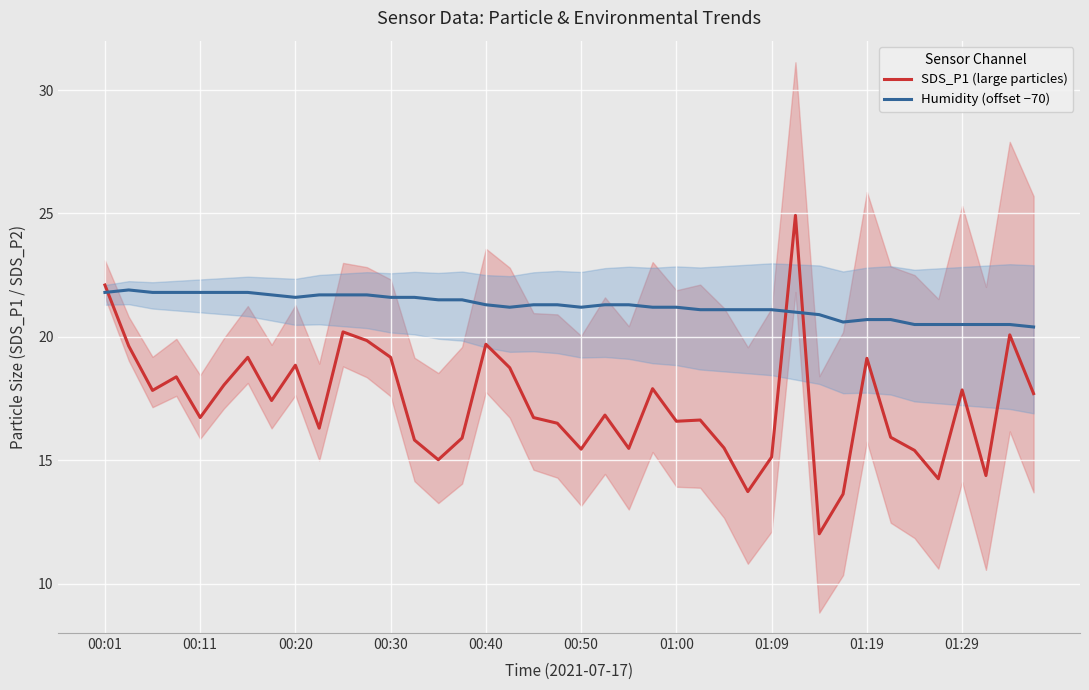

Is it true that SDS_P1 (large particles) equals 15.9 at 15?

True